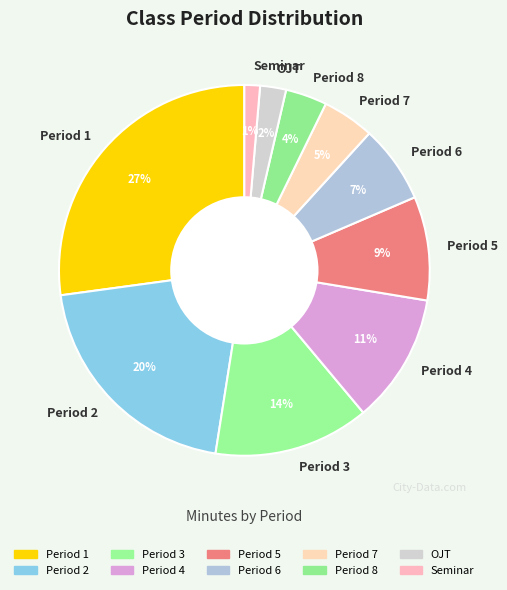

Count the number of slices in the pie.

10